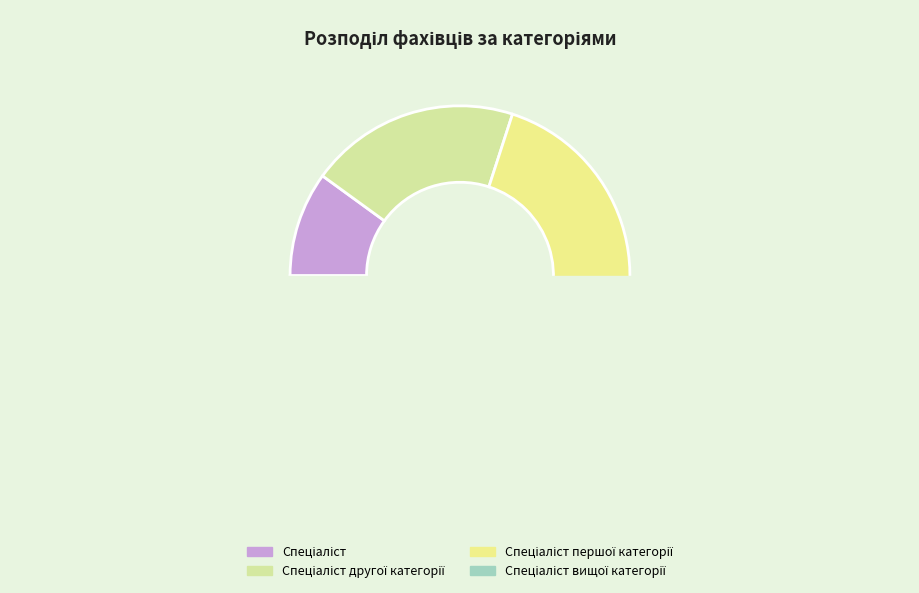

Does any single category account for the majority?

No